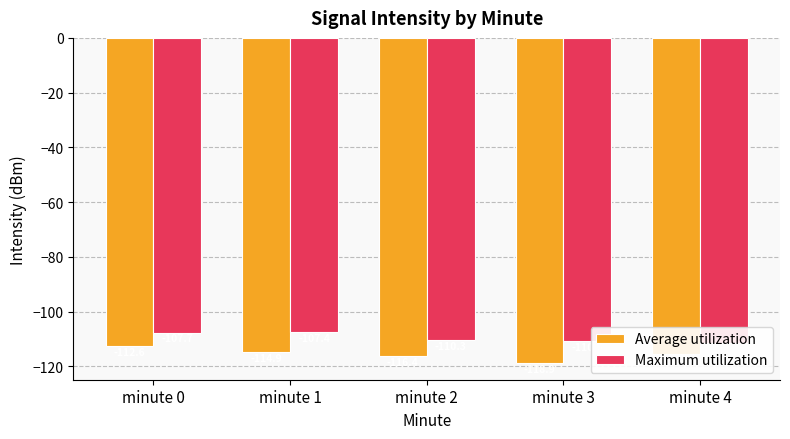

True or false: Average utilization has a value of -186.3 at minute 0.

False